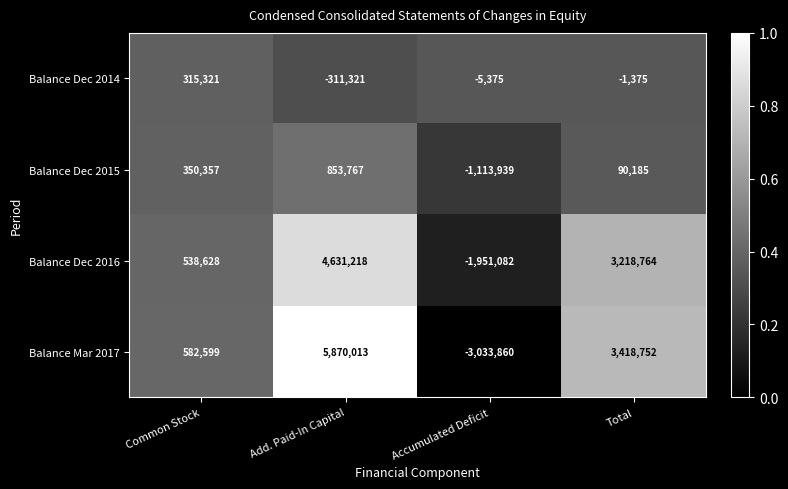

True or false: Balance Dec 2015 has a value of 120073 at Total.

False